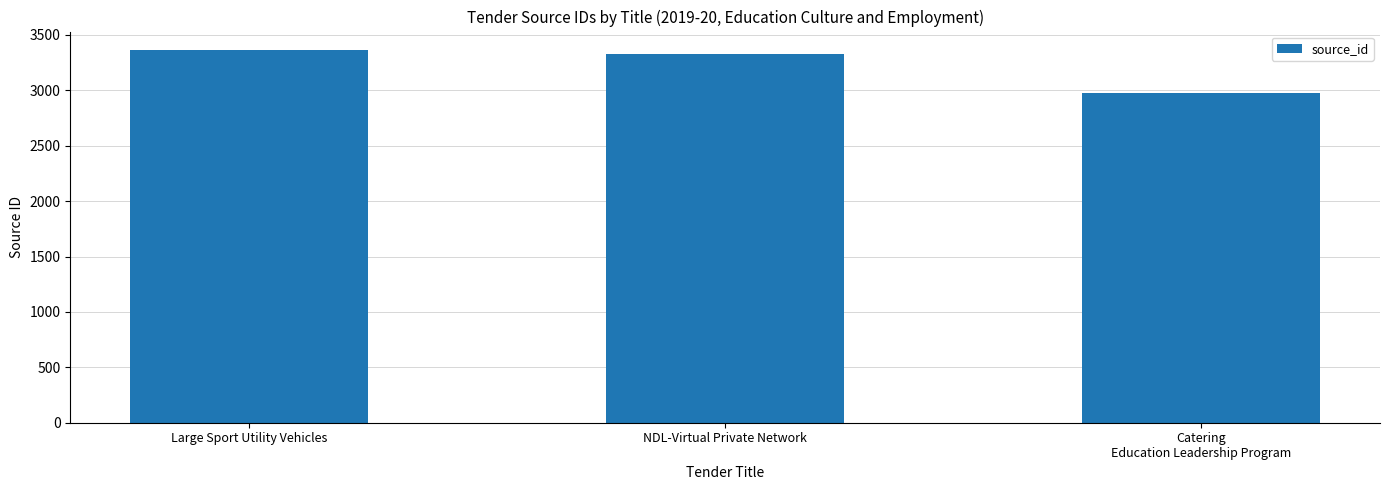

Reading right to left, what are all the values shown in this chart?

2977	3325	3362